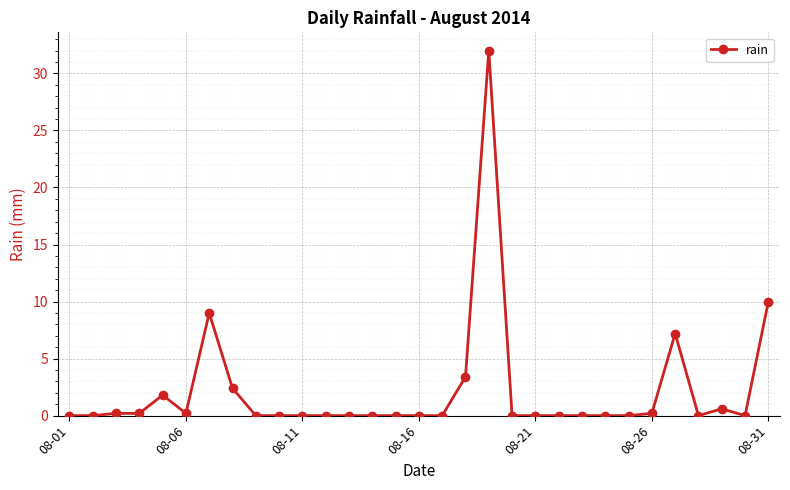

What is the maximum value shown in the chart?

32.0